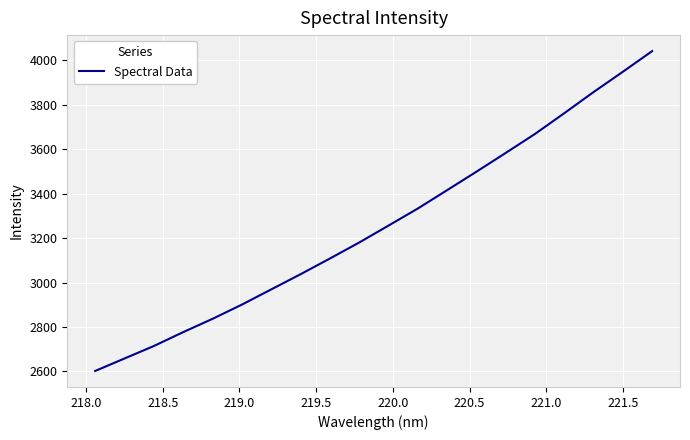

Reading left to right, what are all the values shown in this chart?

2602.1	2658.2	2714.2	2776.7	2836.4	2900.4	2968.7	3037.0	3107.6	3179.5	3255.8	3332.5	3415.0	3498.1	3582.6	3668.1	3761.4	3856.5	3947.8	4040.7